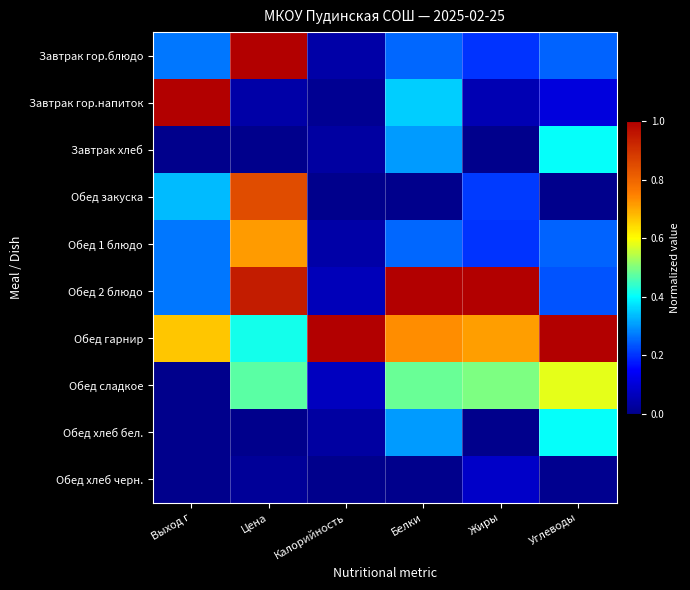

At how many categories does at least one series exceed 0?

6